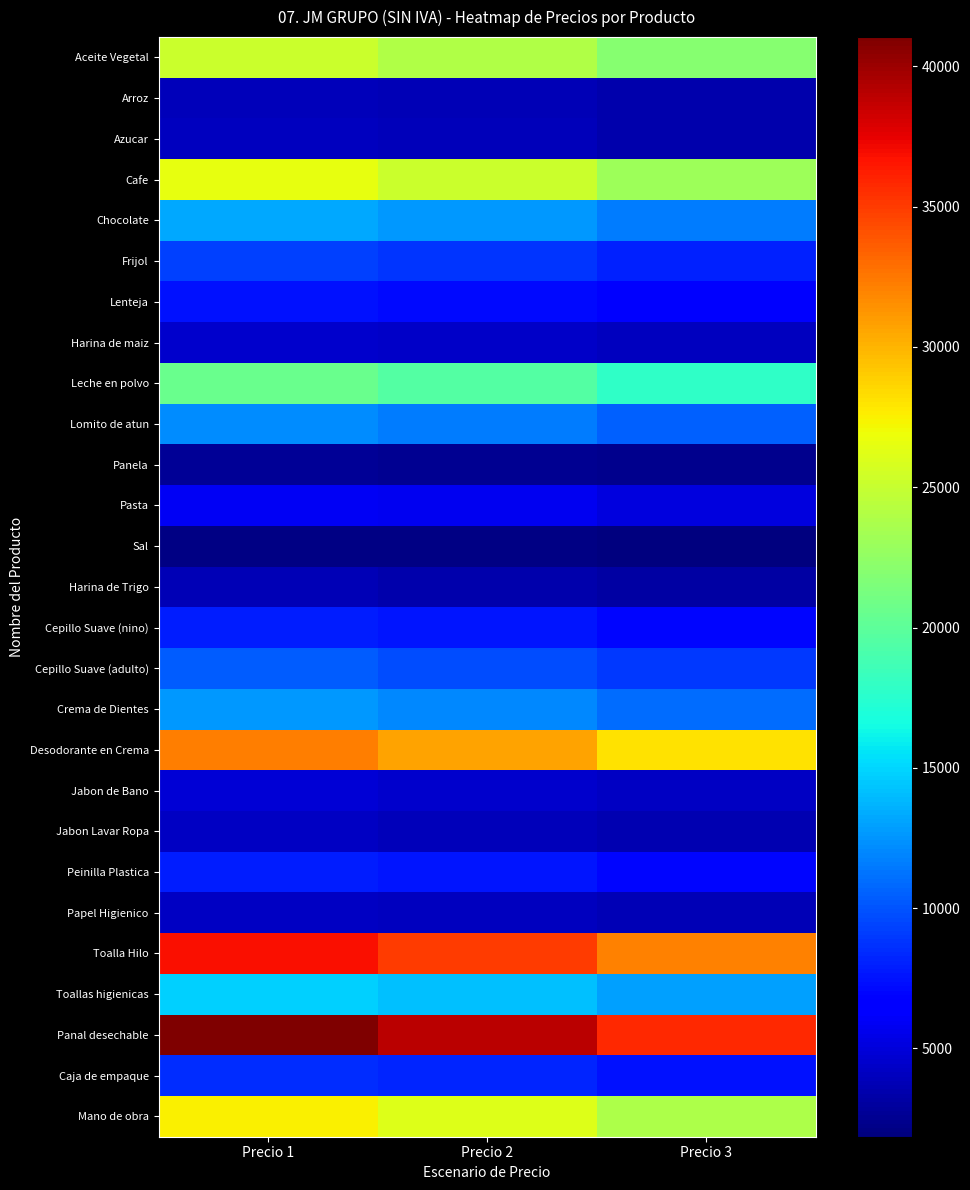

At Precio 1, list the series in order from smallest to largest.

Sal, Panela, Harina de Trigo, Arroz, Azucar, Jabon Lavar Ropa, Papel Higienico, Harina de maiz, Jabon de Bano, Pasta, Lenteja, Cepillo Suave (nino), Peinilla Plastica, Caja de empaque, Frijol, Cepillo Suave (adulto), Lomito de atun, Crema de Dientes, Chocolate, Toallas higienicas, Leche en polvo, Aceite Vegetal, Cafe, Mano de obra, Desodorante en Crema, Toalla Hilo, Panal desechable